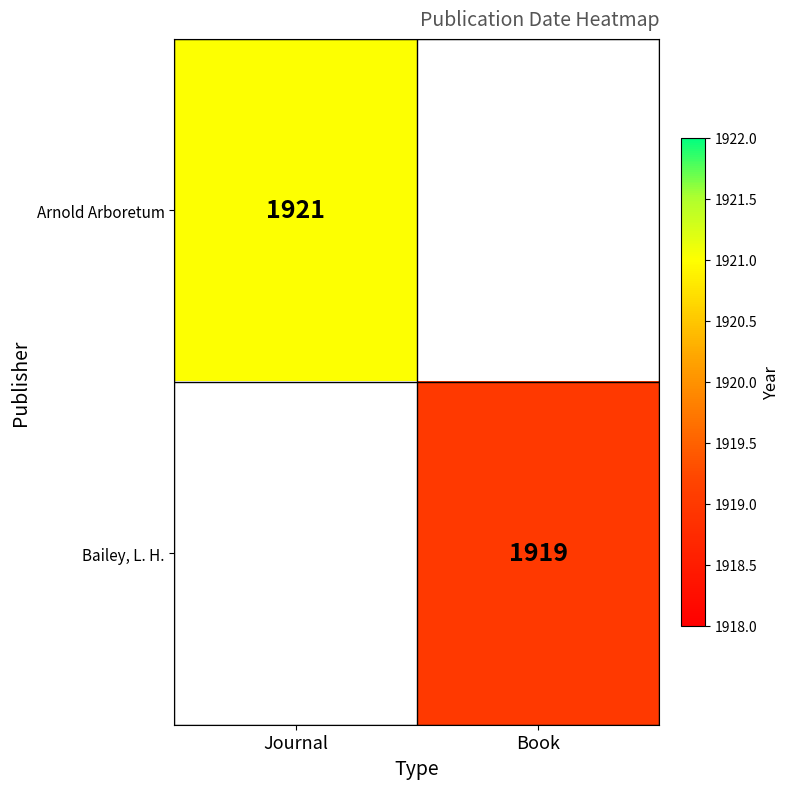

At how many categories does at least one series exceed 1919?

1